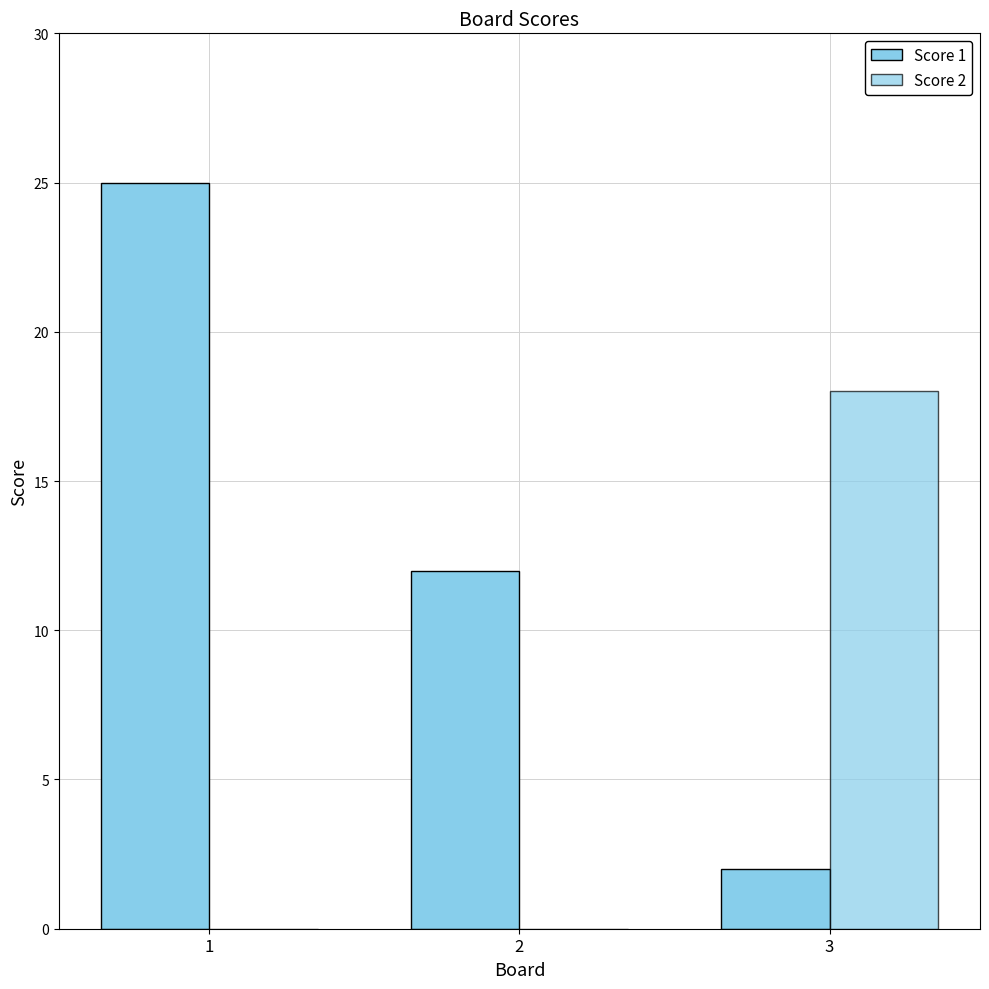

Count the Score 2 values in the range 0 to 18.

3